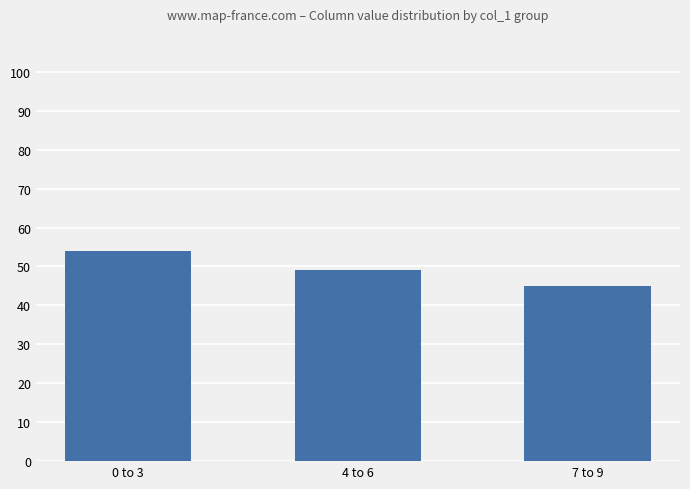

Where does the data first go above 49?

0 to 3